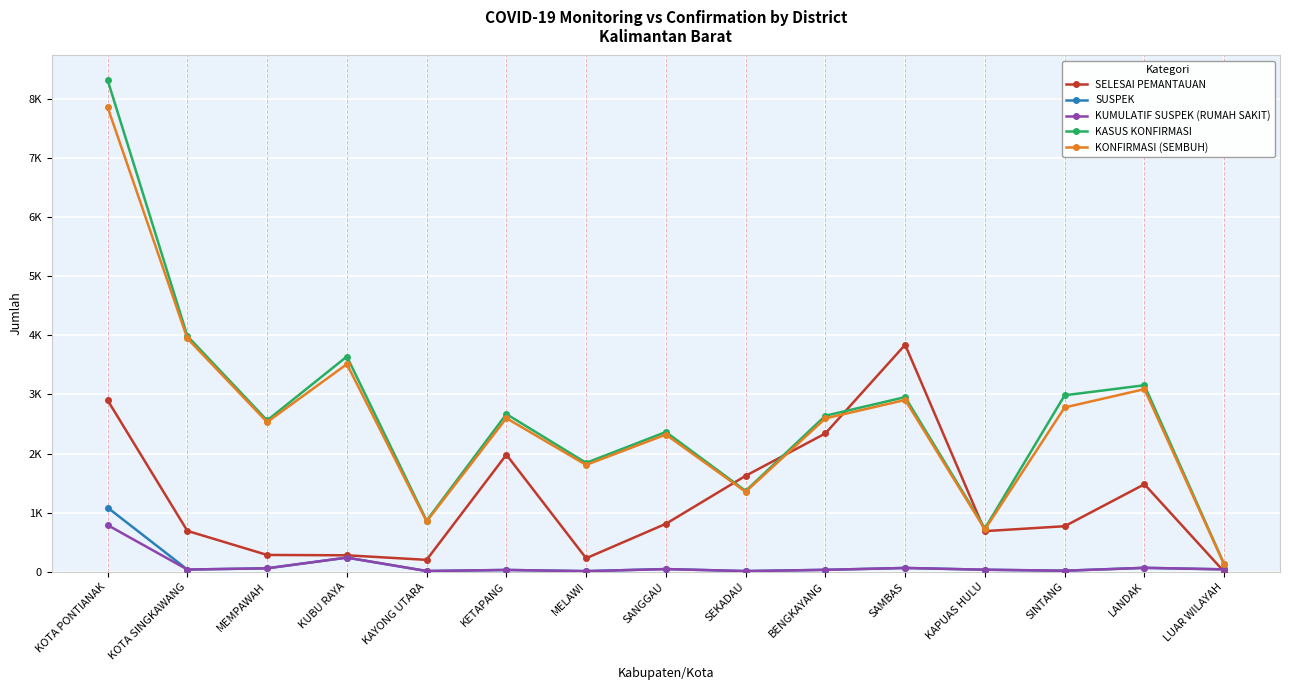

Does the chart have visible grid lines?

Yes